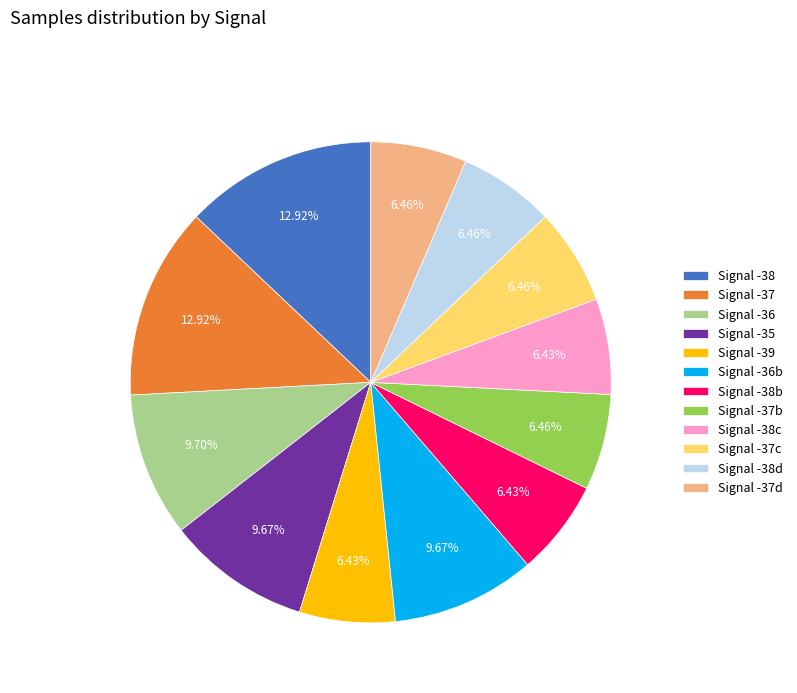

Is there a majority slice in this chart?

No